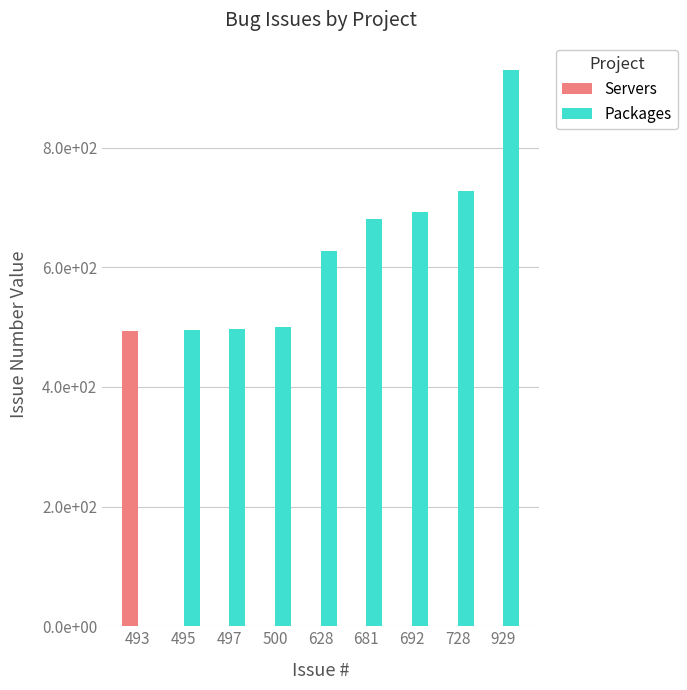

At 929, list the series in order from largest to smallest.

Packages, Servers